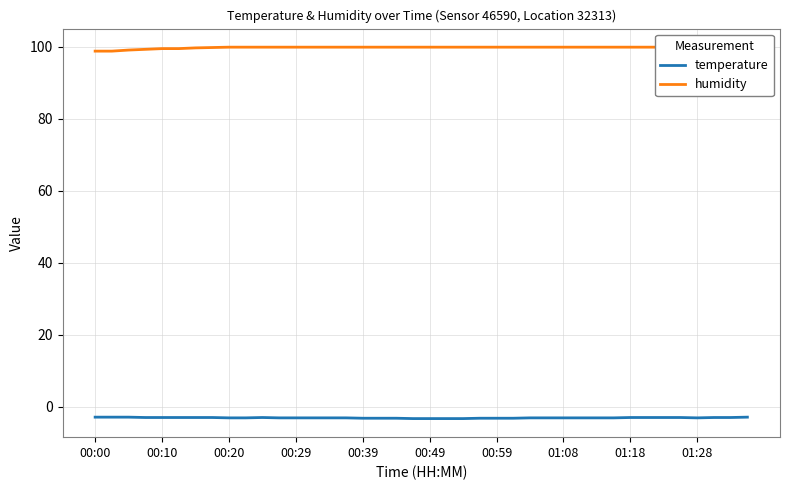

What is the maximum value shown in the chart?

99.9